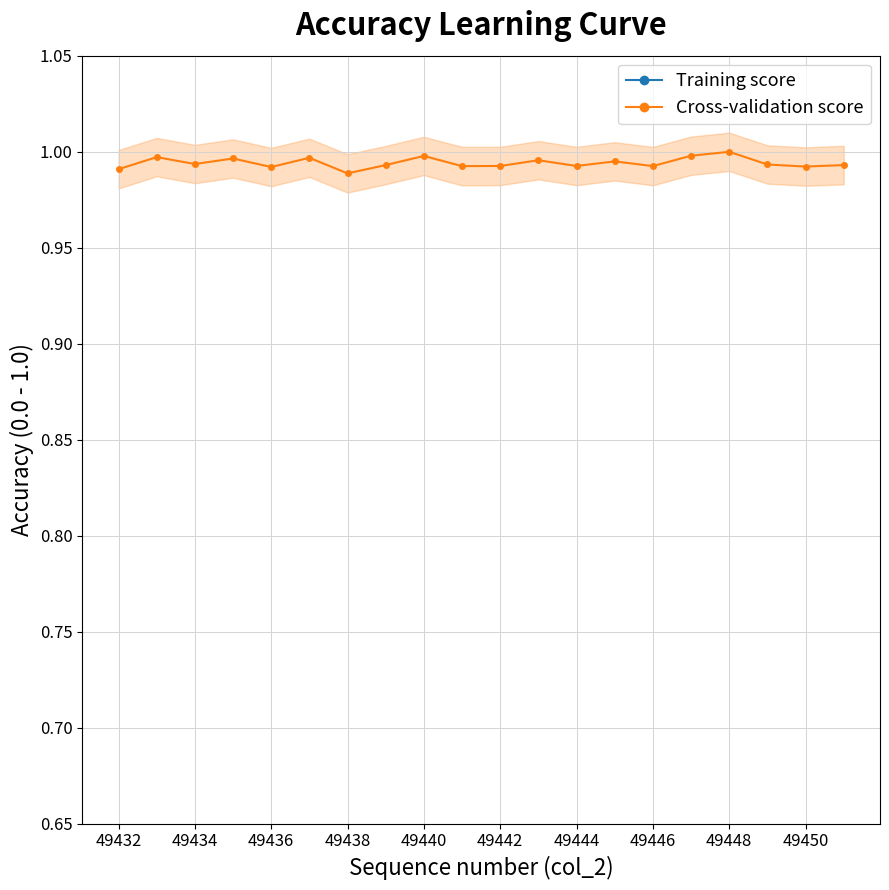

True or false: Cross-validation score has more than 0 points higher than both neighbors.

True